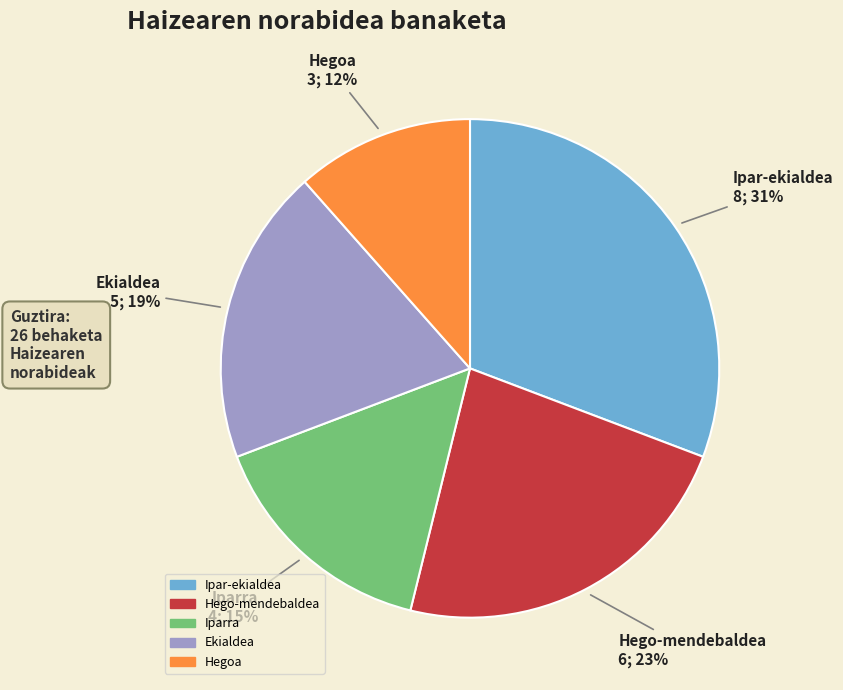

Does Hegoa represent more than half of the total?

No